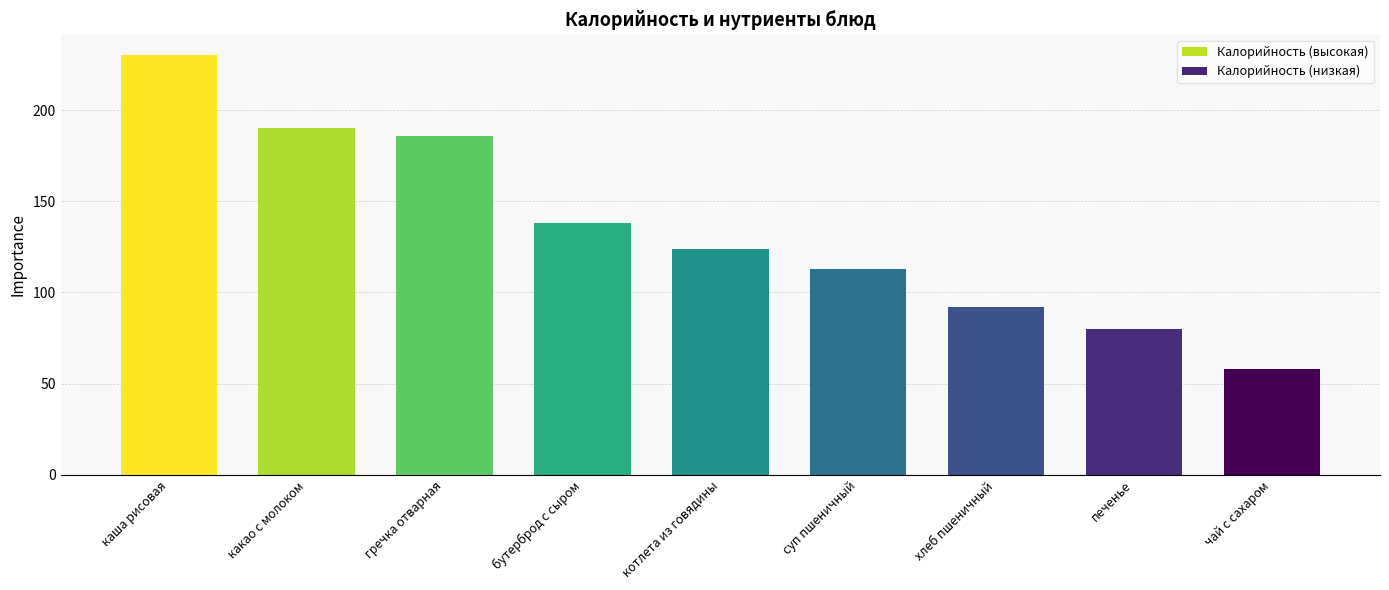

What is the change in value from каша рисовая to суп пшеничный?

-117